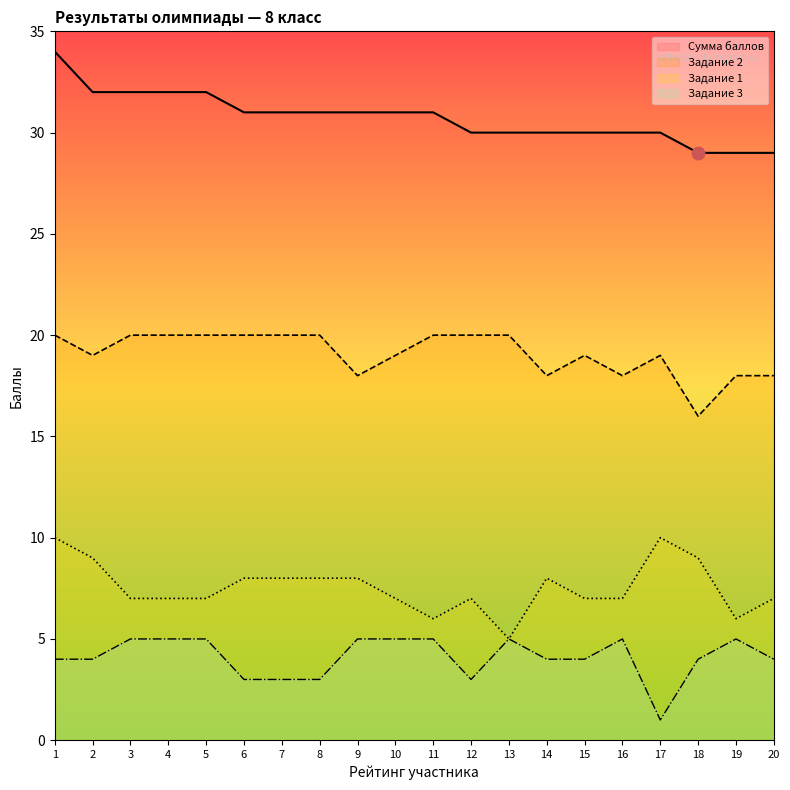

Is this an area chart (filled region under the line)?

No